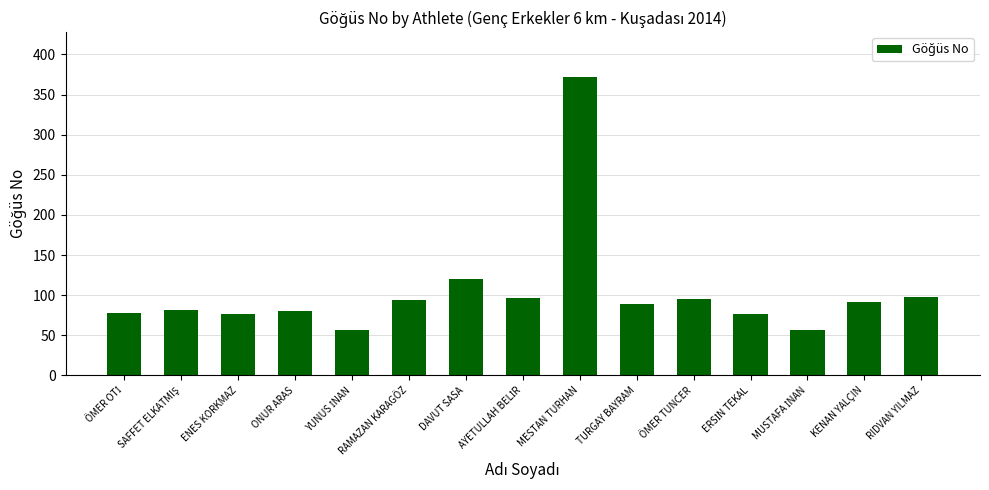

What is the greatest value displayed?

372